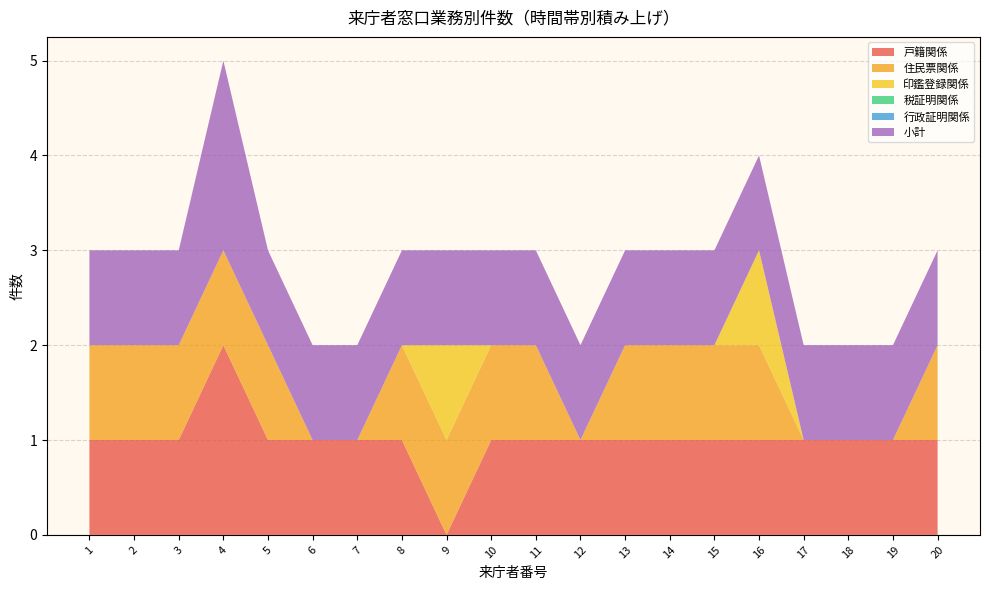

Reading left to right, transcribe all the data shown in this chart.

戸籍関係: 1=1	2=1	3=1	4=2	5=1	6=1	7=1	8=1	9=0	10=1	11=1	12=1	13=1	14=1	15=1	16=1	17=1	18=1	19=1	20=1
住民票関係: 1=1	2=1	3=1	4=1	5=1	6=0	7=0	8=1	9=1	10=1	11=1	12=0	13=1	14=1	15=1	16=1	17=0	18=0	19=0	20=1
印鑑登録関係: 1=0	2=0	3=0	4=0	5=0	6=0	7=0	8=0	9=1	10=0	11=0	12=0	13=0	14=0	15=0	16=1	17=0	18=0	19=0	20=0
税証明関係: 1=0	2=0	3=0	4=0	5=0	6=0	7=0	8=0	9=0	10=0	11=0	12=0	13=0	14=0	15=0	16=0	17=0	18=0	19=0	20=0
行政証明関係: 1=0	2=0	3=0	4=0	5=0	6=0	7=0	8=0	9=0	10=0	11=0	12=0	13=0	14=0	15=0	16=0	17=0	18=0	19=0	20=0
小計: 1=1	2=1	3=1	4=2	5=1	6=1	7=1	8=1	9=1	10=1	11=1	12=1	13=1	14=1	15=1	16=1	17=1	18=1	19=1	20=1